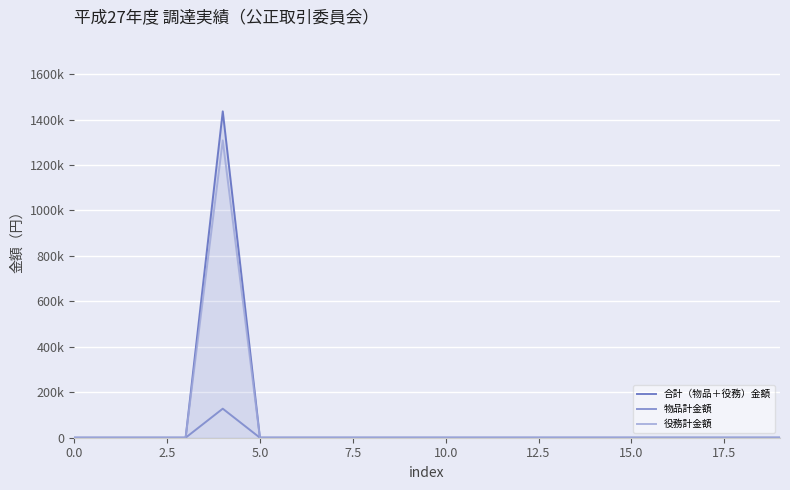

True or false: 合計（物品＋役務）金額 and 物品計金額 intersect in this chart.

False